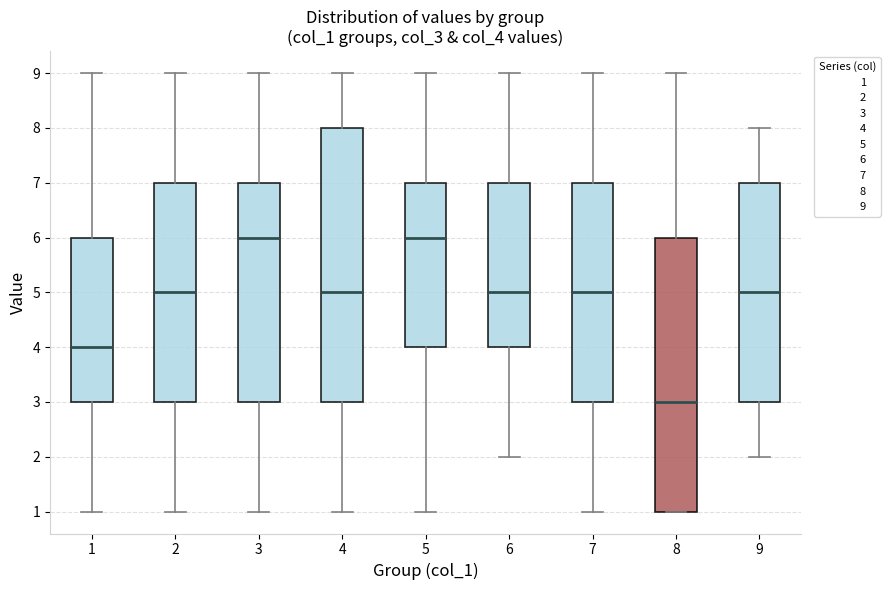

Where does the median line of the box at x = 4 sit on the y-axis? The values are not printed on the chart, so give them approximately, as read against the axis.

5